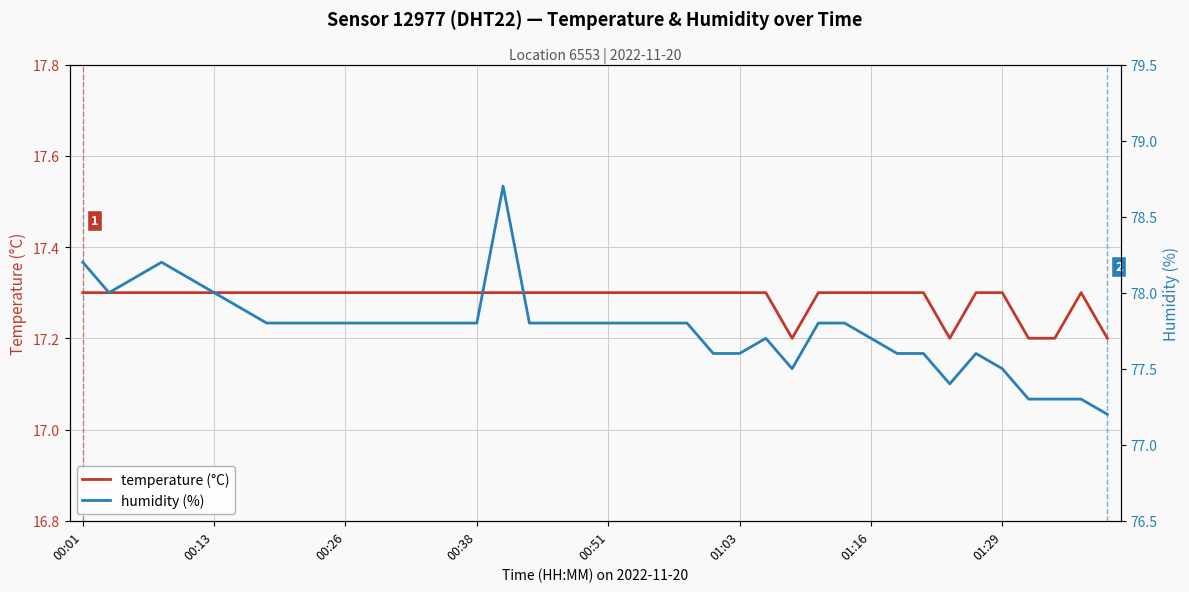

What is the minimum value shown in the chart?

17.2